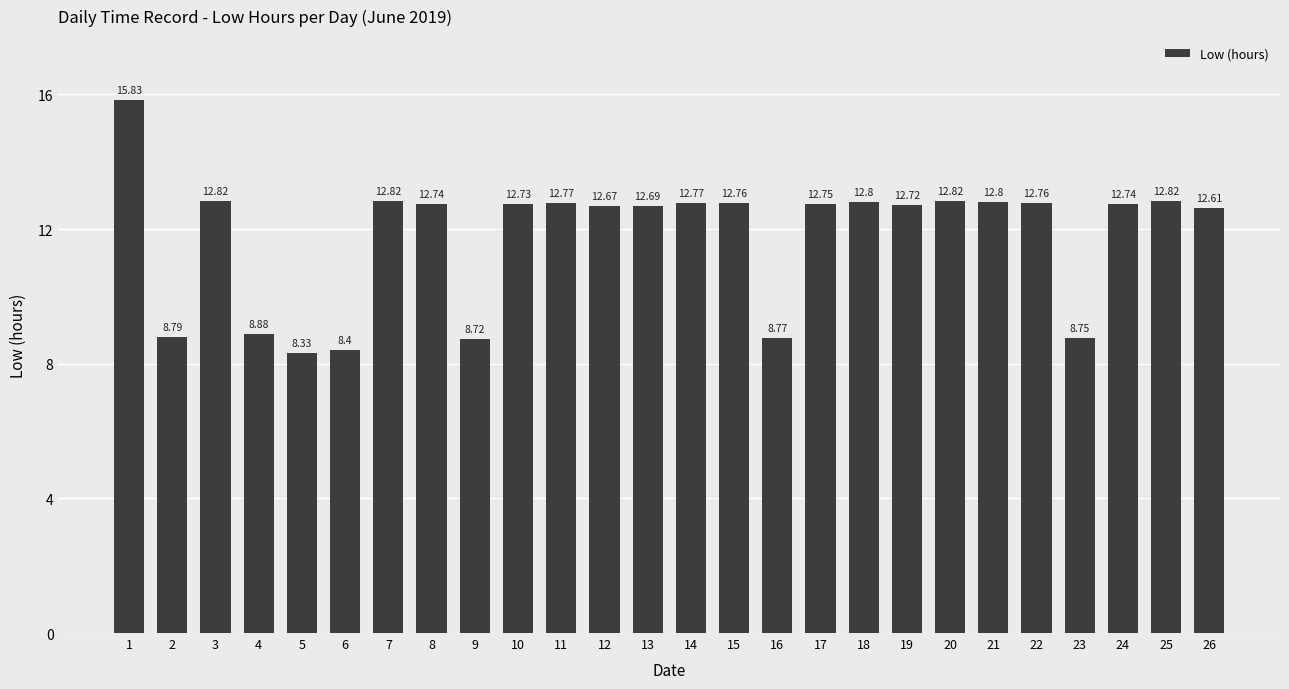

What is the value of the 22nd bar from the left?

12.8